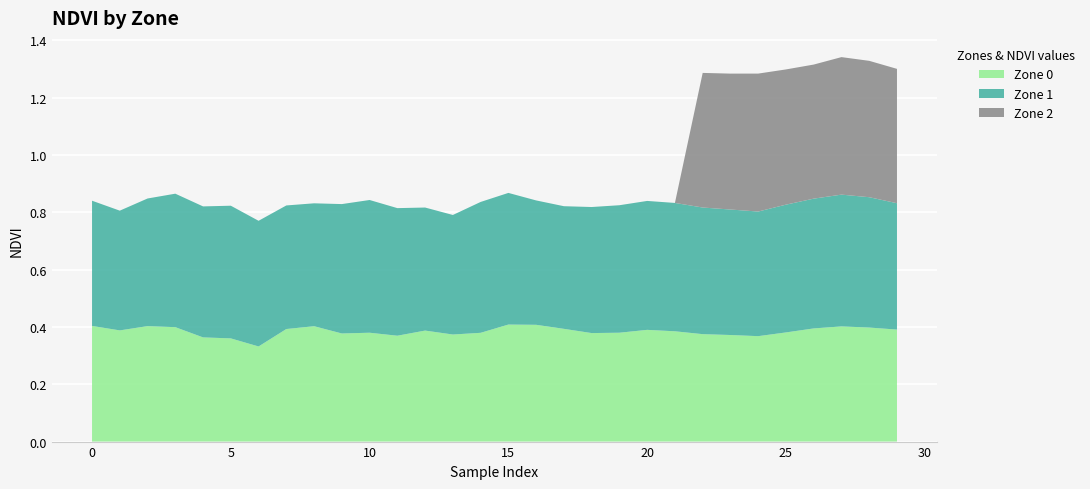

Reading left to right, list all the values displayed in this chart.

Zone 0: 0=0.4	1=0.4	2=0.4	3=0.4	4=0.4	5=0.4	6=0.3	7=0.4	8=0.4	9=0.4	10=0.4	11=0.4	12=0.4	13=0.4	14=0.4	15=0.4	16=0.4	17=0.4	18=0.4	19=0.4	20=0.4	21=0.4	22=0.4	23=0.4	24=0.4	25=0.4	26=0.4	27=0.4	28=0.4	29=0.4
Zone 1: 0=0.4	1=0.4	2=0.4	3=0.5	4=0.5	5=0.5	6=0.4	7=0.4	8=0.4	9=0.5	10=0.5	11=0.4	12=0.4	13=0.4	14=0.5	15=0.5	16=0.4	17=0.4	18=0.4	19=0.4	20=0.5	21=0.4	22=0.4	23=0.4	24=0.4	25=0.4	26=0.5	27=0.5	28=0.5	29=0.4
Zone 2: 0=0.0	1=0.0	2=0.0	3=0.0	4=0.0	5=0.0	6=0.0	7=0.0	8=0.0	9=0.0	10=0.0	11=0.0	12=0.0	13=0.0	14=0.0	15=0.0	16=0.0	17=0.0	18=0.0	19=0.0	20=0.0	21=0.0	22=0.5	23=0.5	24=0.5	25=0.5	26=0.5	27=0.5	28=0.5	29=0.5